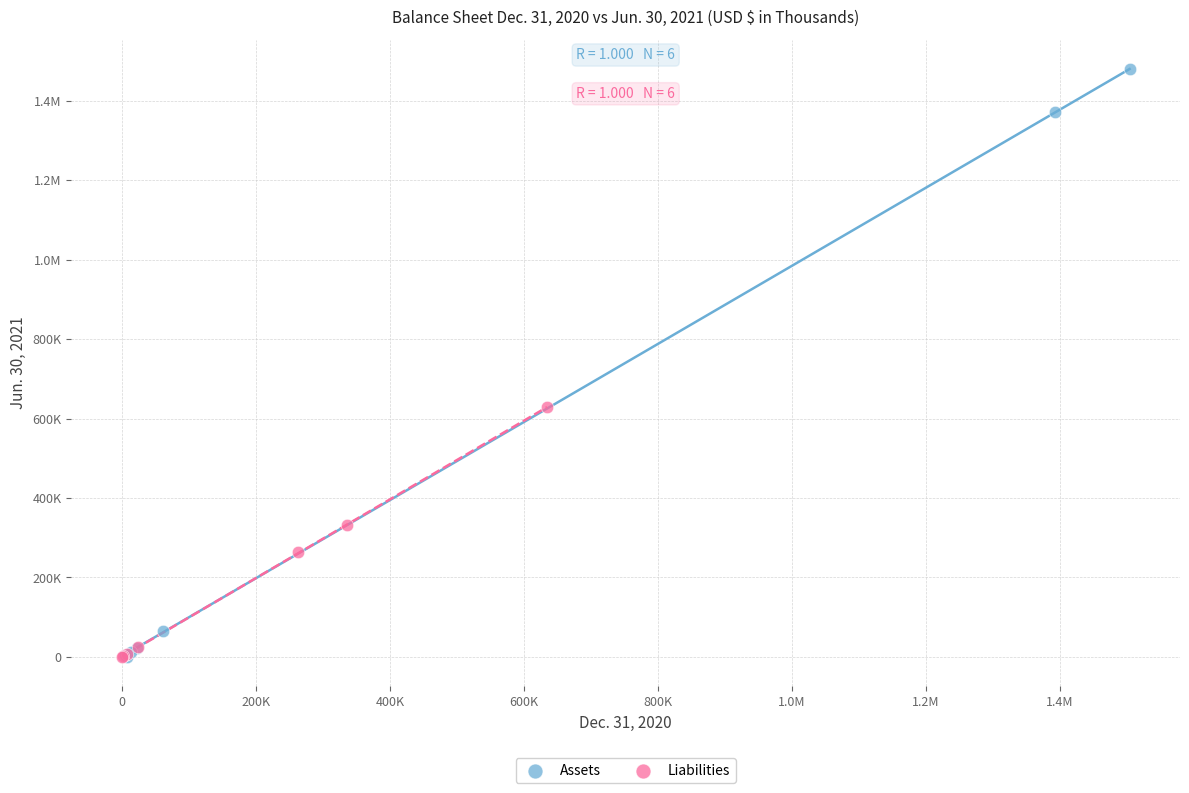

What are all the series names shown in the legend?

Assets, Liabilities